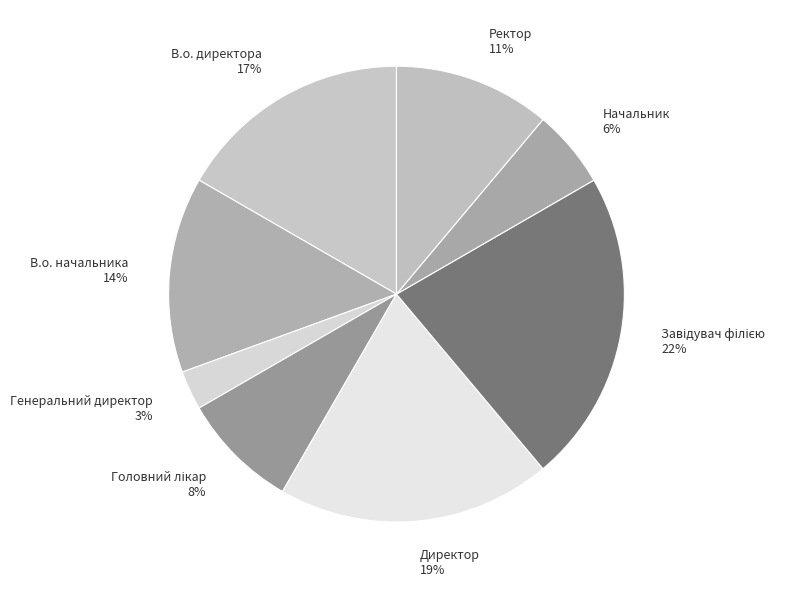

True or false: Начальник 6% accounts for 11% of the total.

False